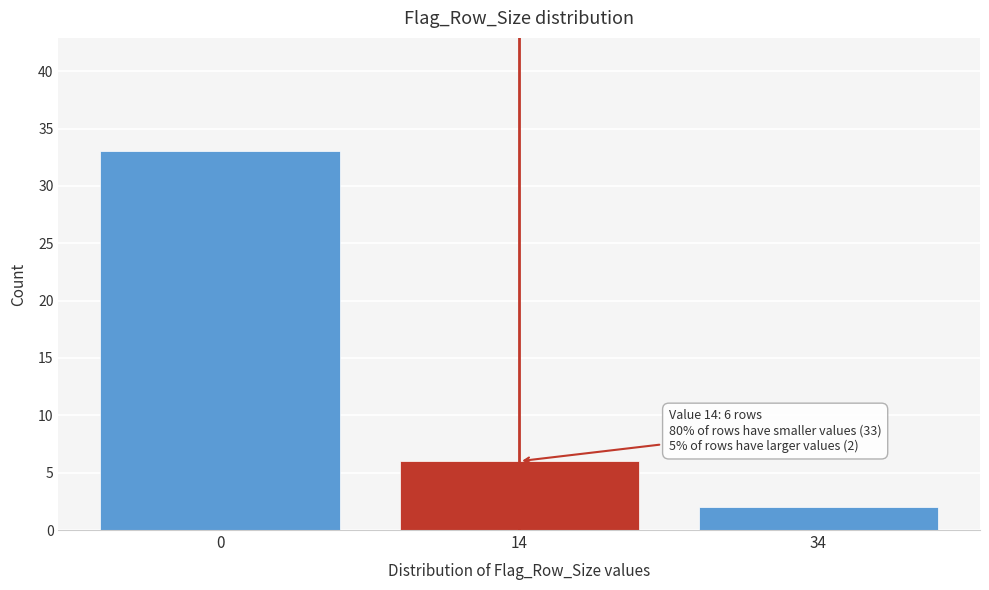

Reading left to right, list all the values displayed in this chart.

33	6	2